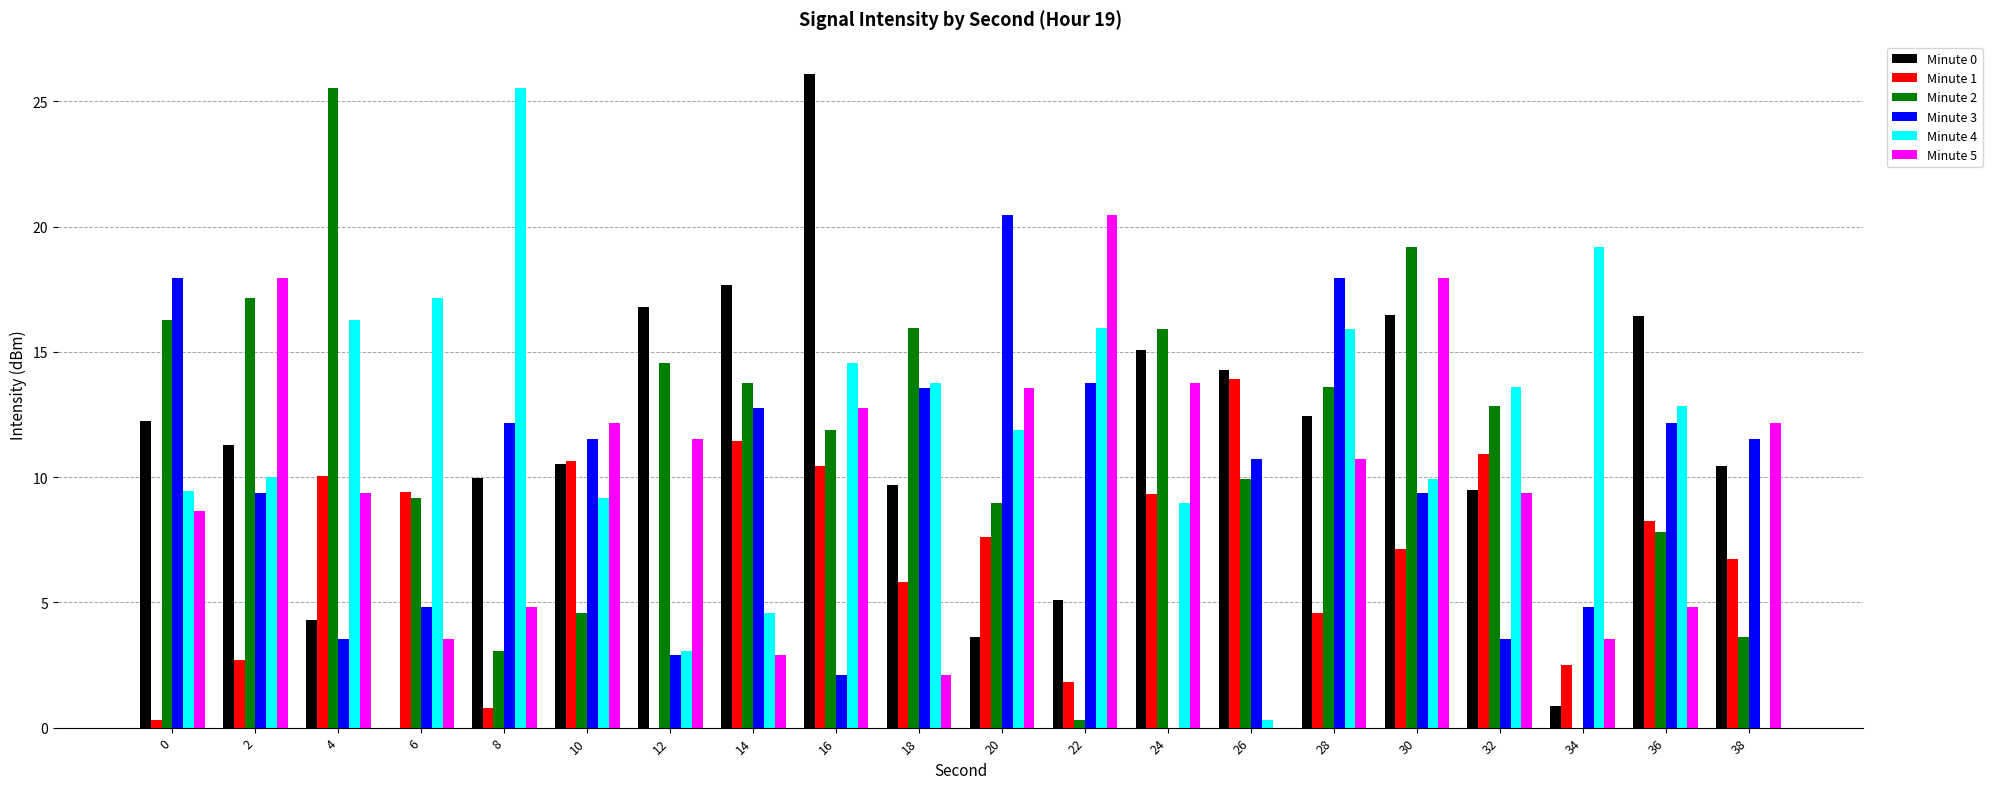

What is the sum of the Minute 5 values at 16 and 12?

24.3